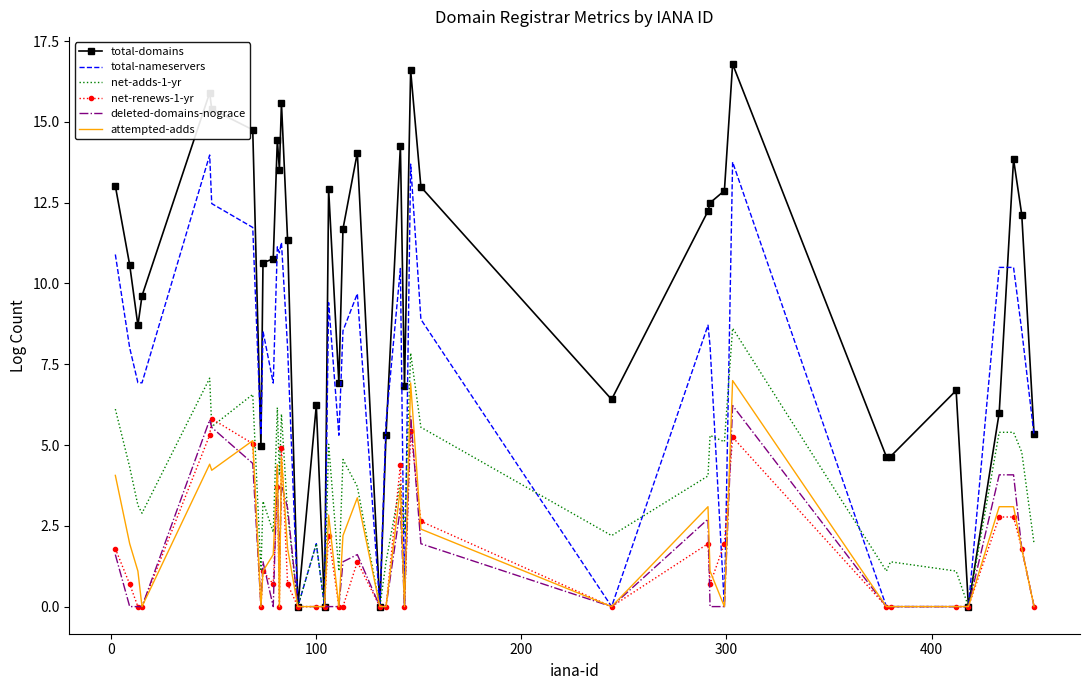

Which series has the largest total across all categories?

total-domains